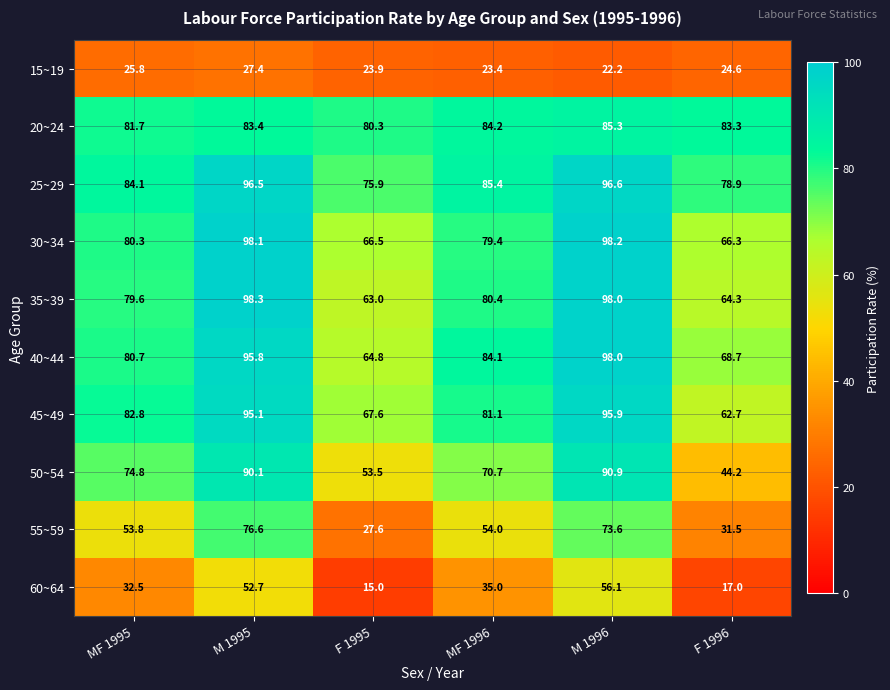

Rank the series by their maximum value, from highest to lowest.

35~39, 30~34, 40~44, 25~29, 45~49, 50~54, 20~24, 55~59, 60~64, 15~19